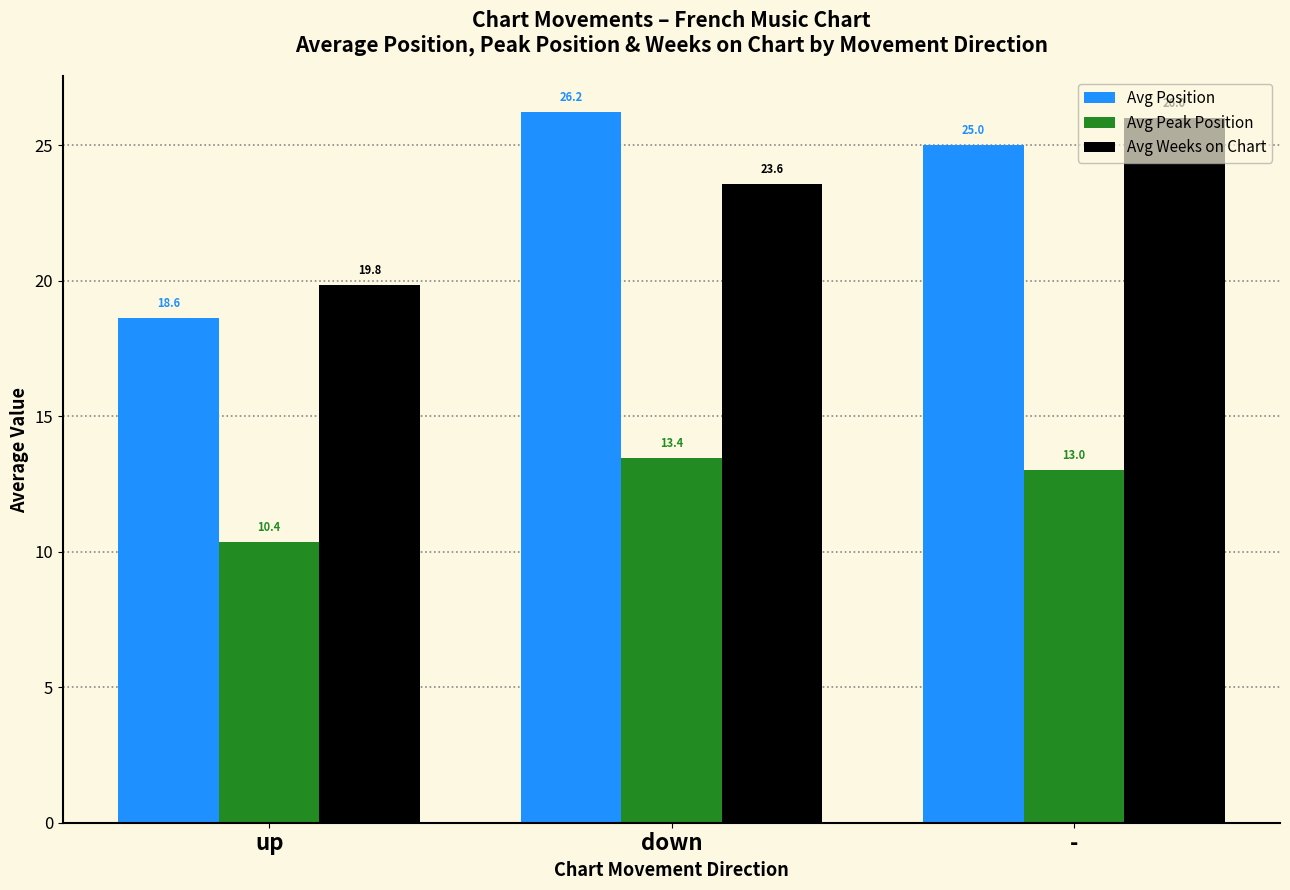

What is the label of the 2nd bar from the right?

down